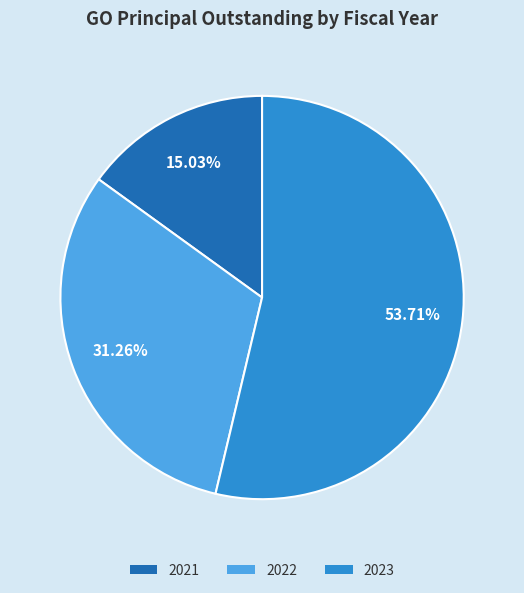

Is the sum of 2022 and 2023 greater than half?

Yes